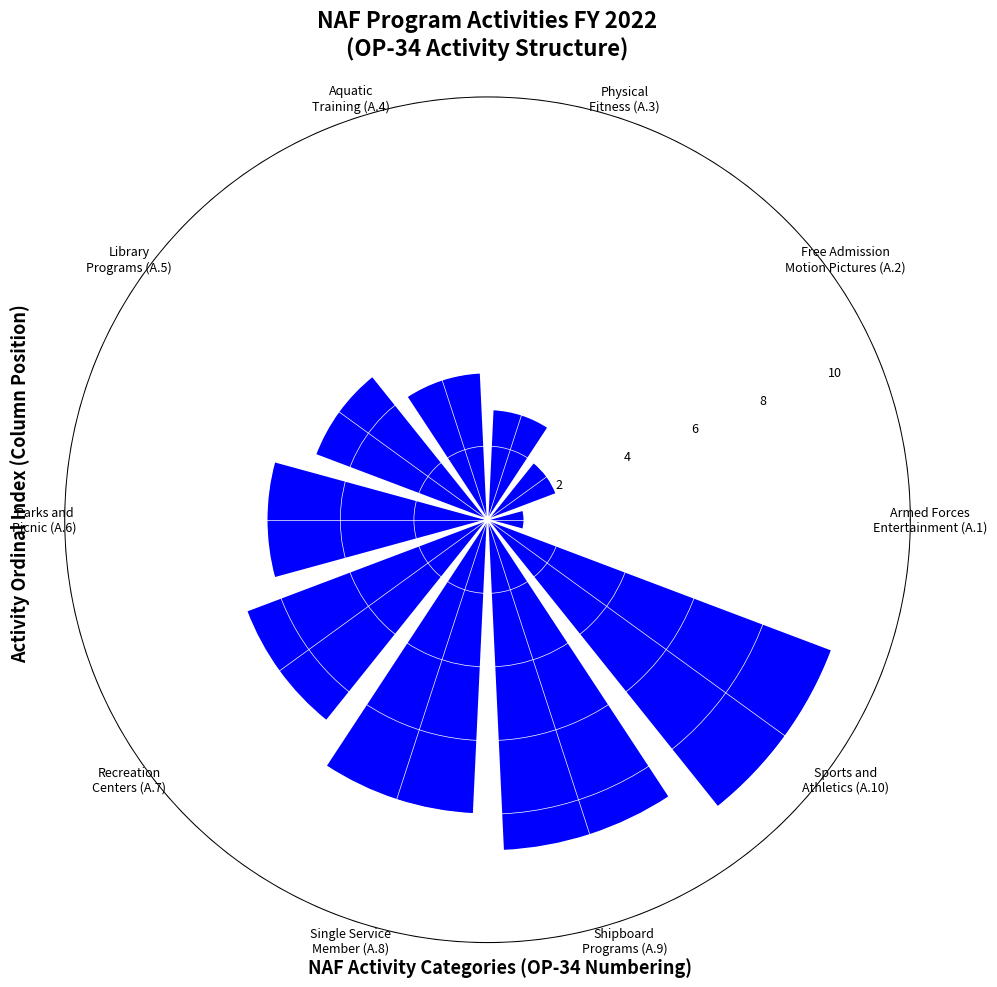

Count the number of data series in this chart.

1